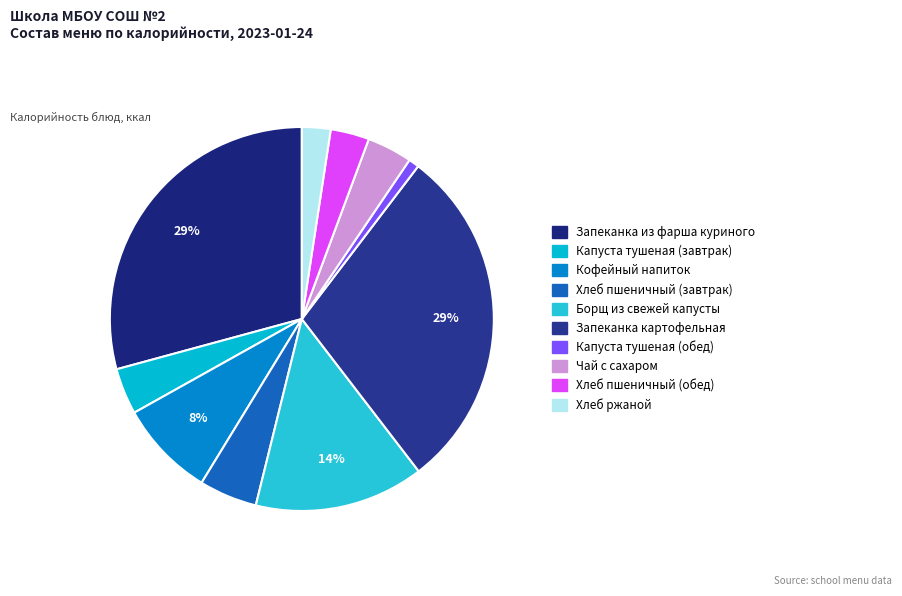

Is the sum of Хлеб пшеничный (завтрак) and Запеканка из фарша куриного greater than half?

No